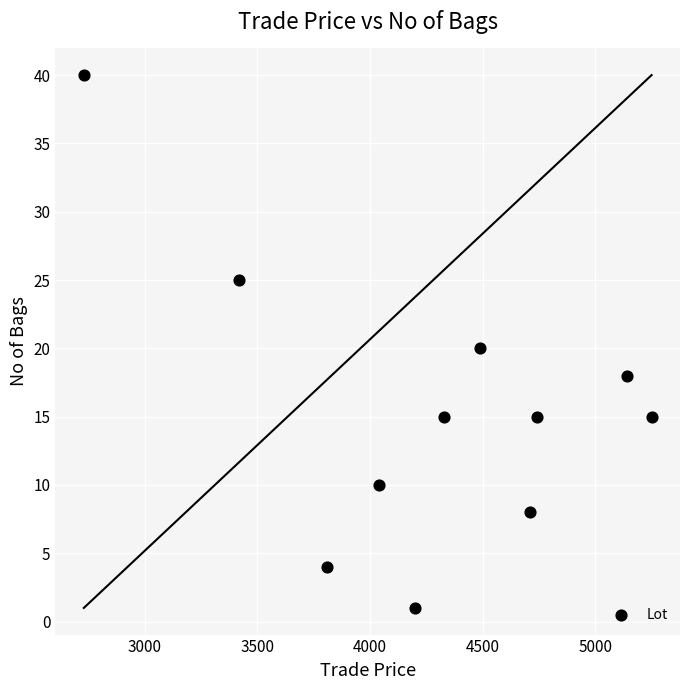

What is the range of Y values (max minus min)?

39